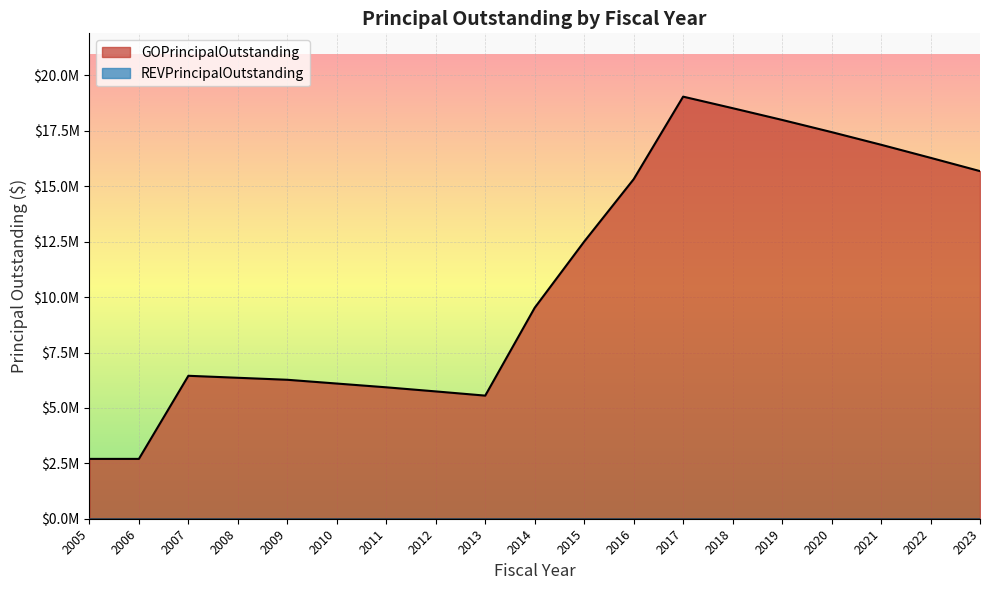

What is the difference between the maximum and minimum values?

16345000